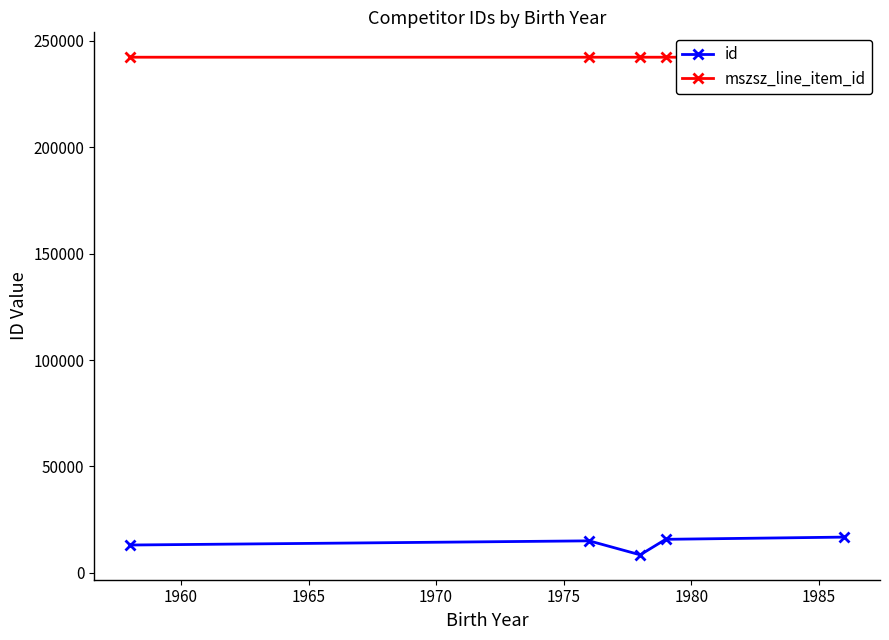

What are all the series names shown in the legend?

id, mszsz_line_item_id